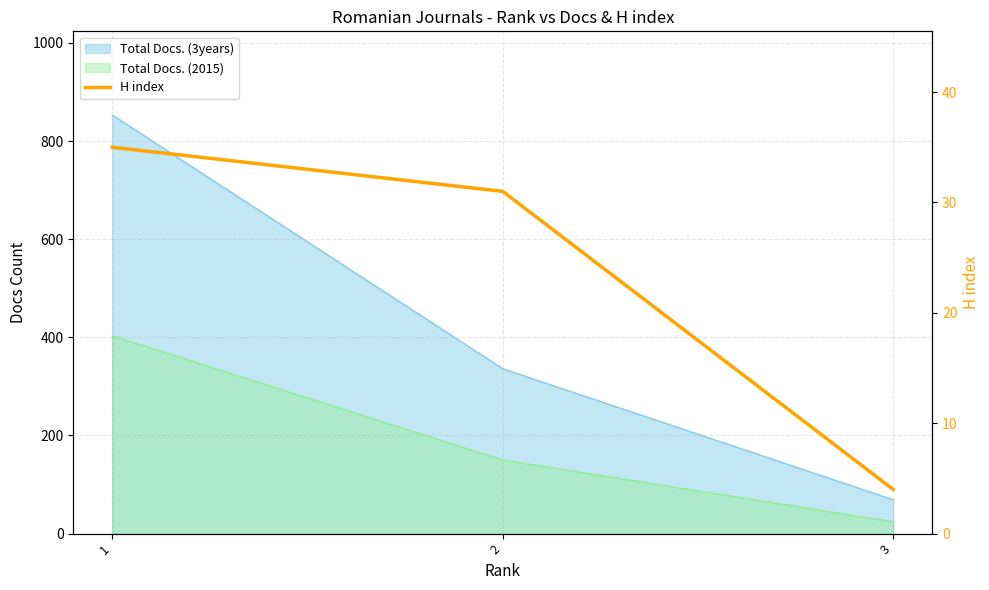

What is the value of the 2nd point from the left?

31